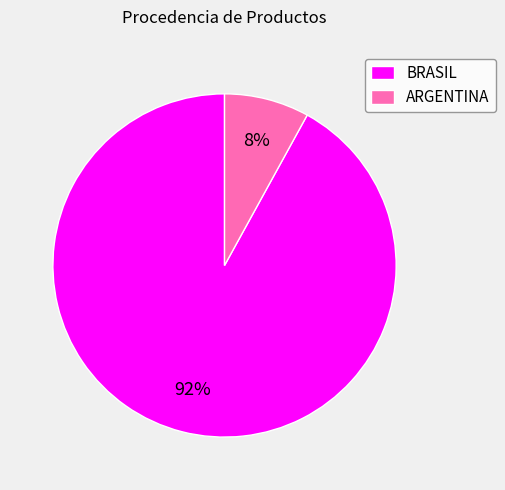

Rank the categories by value from highest to lowest.

BRASIL, ARGENTINA